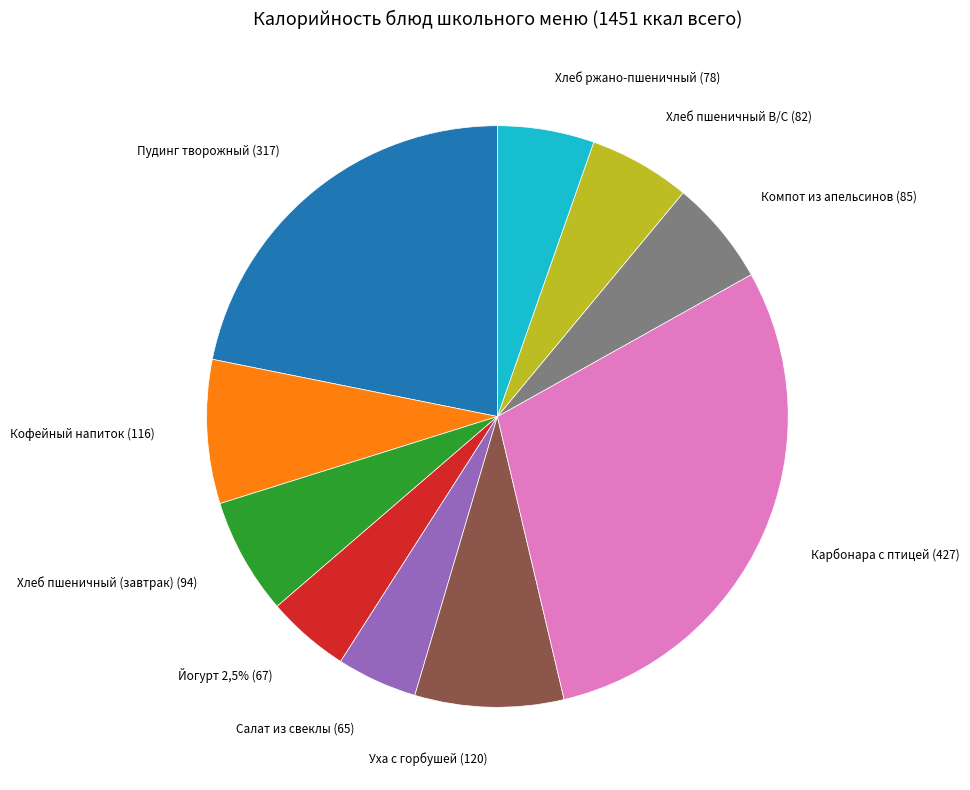

What is the largest slice in the pie chart?

Карбонара с птицей (427)